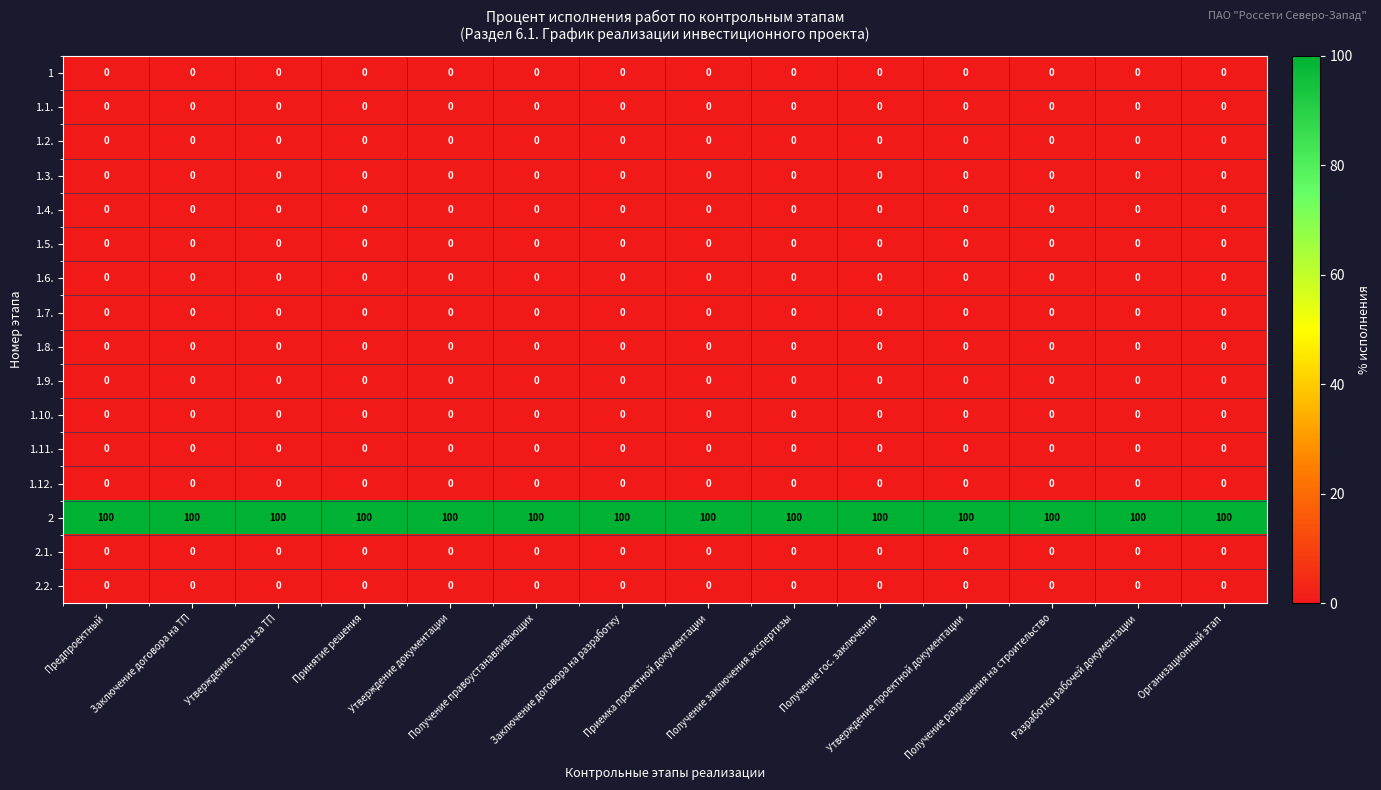

What is the greatest value displayed?

100